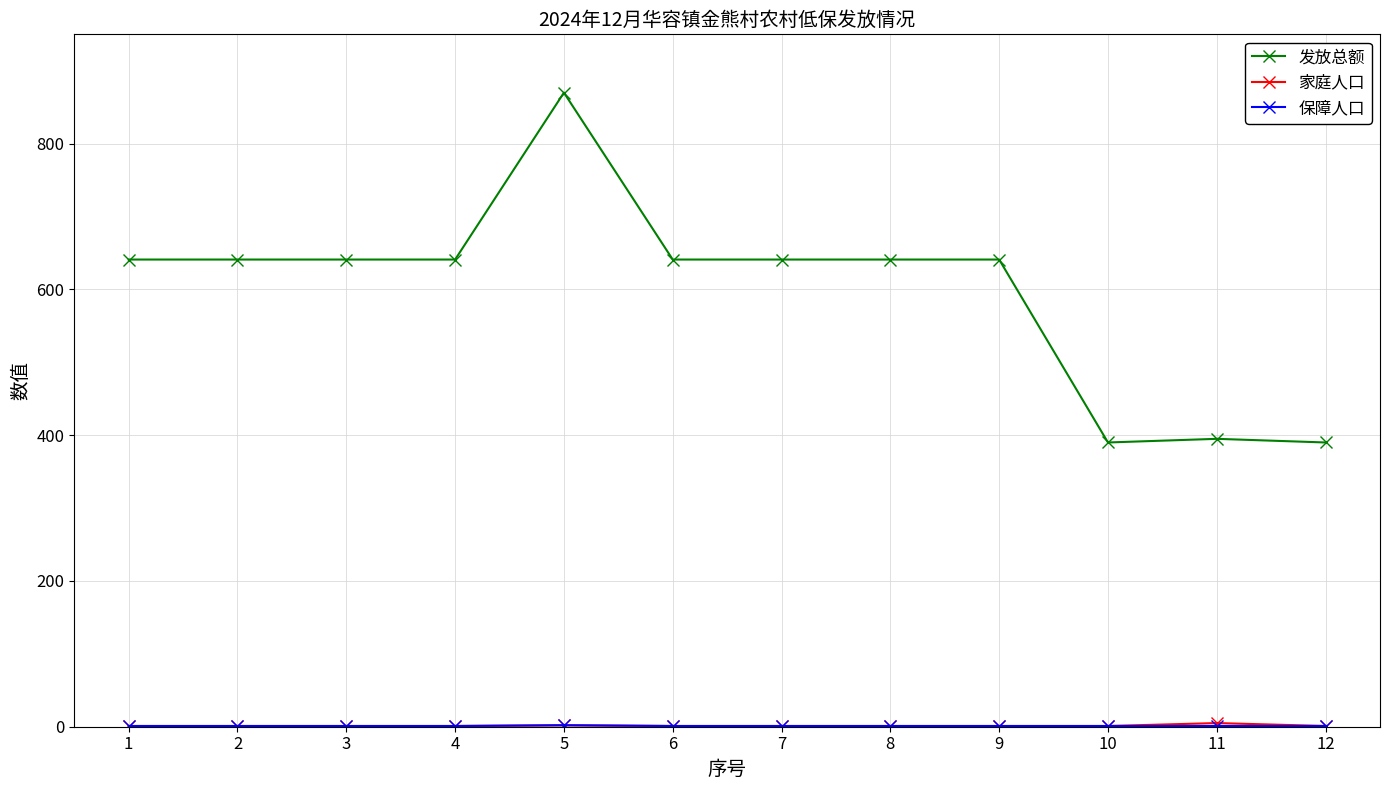

At which category is the sum across all series the highest?

5